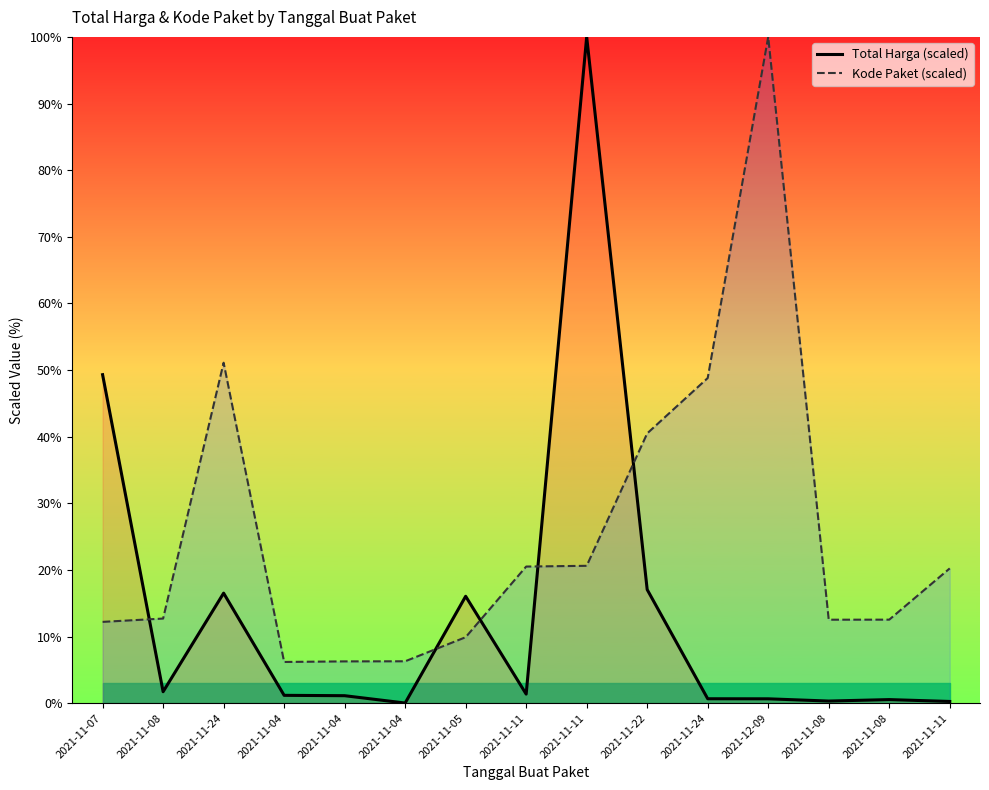

Where does the Kode Paket (scaled) series first go above 12?

2021-11-07